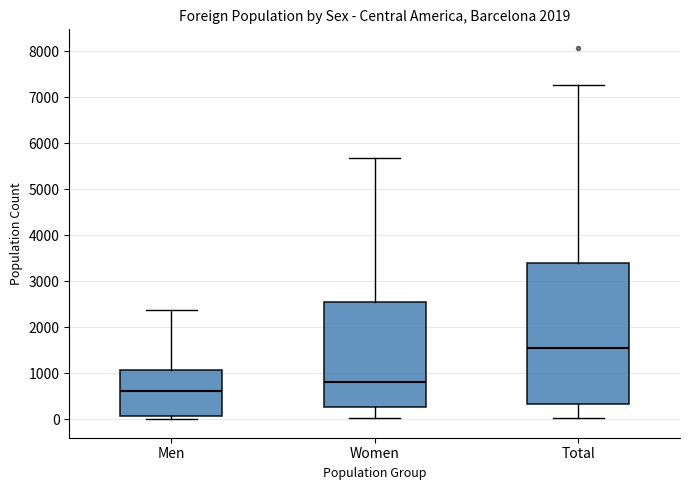

Comparing the boxes themselves (not the whiskers), which one is the tallest?

Total